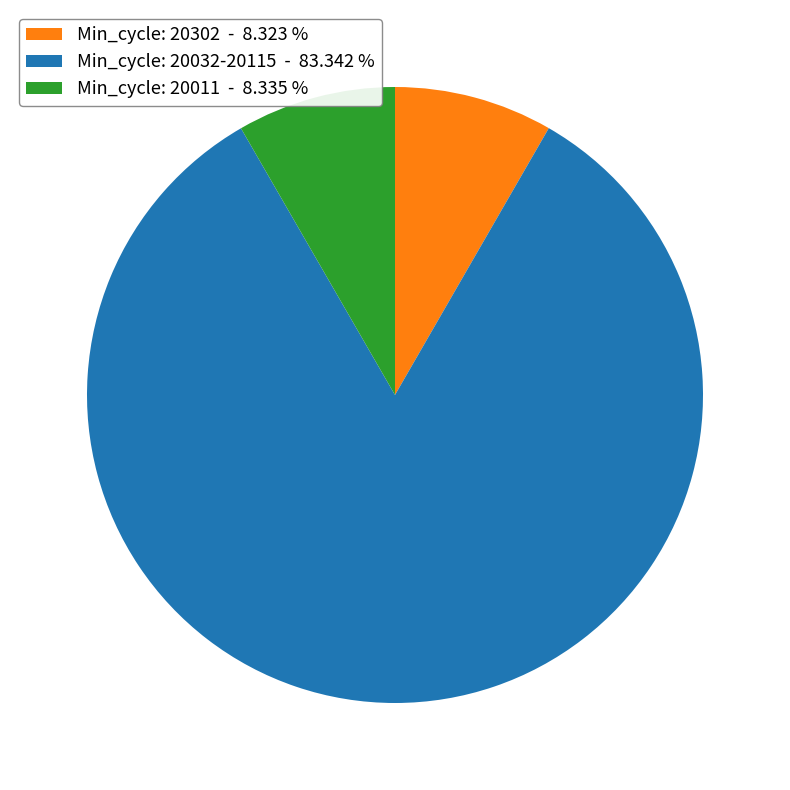

Does Min_cycle: 20032-20115 - 83.342 % represent more than half of the total?

Yes